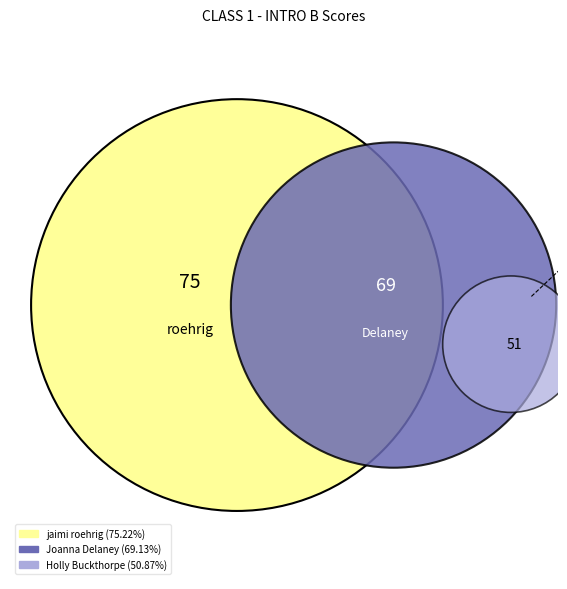

Which category has the biggest portion of the pie?

jaimi roehrig